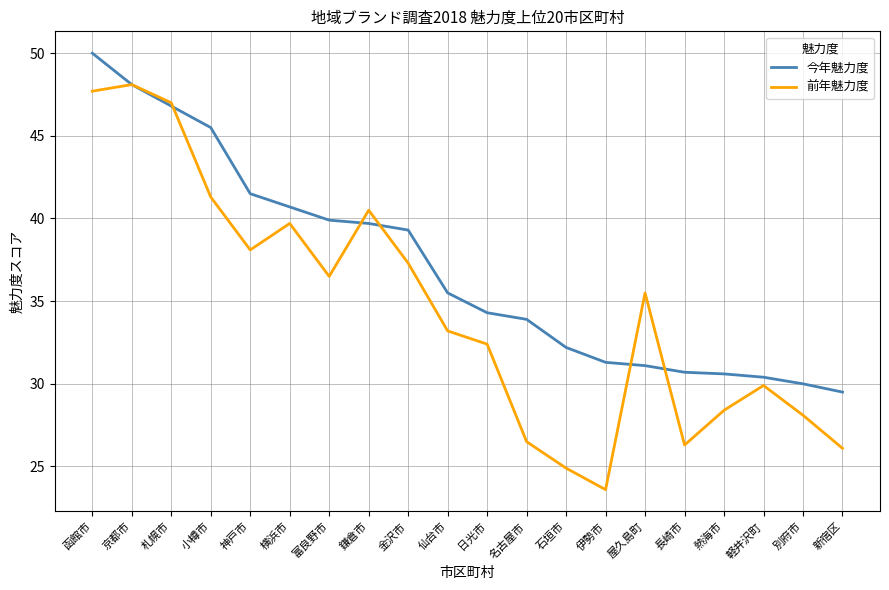

How many interior local valleys does the 前年魅力度 series have?

4